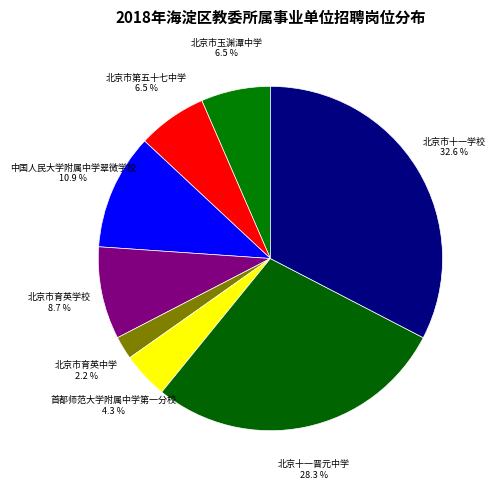

Count the number of slices in the pie.

8